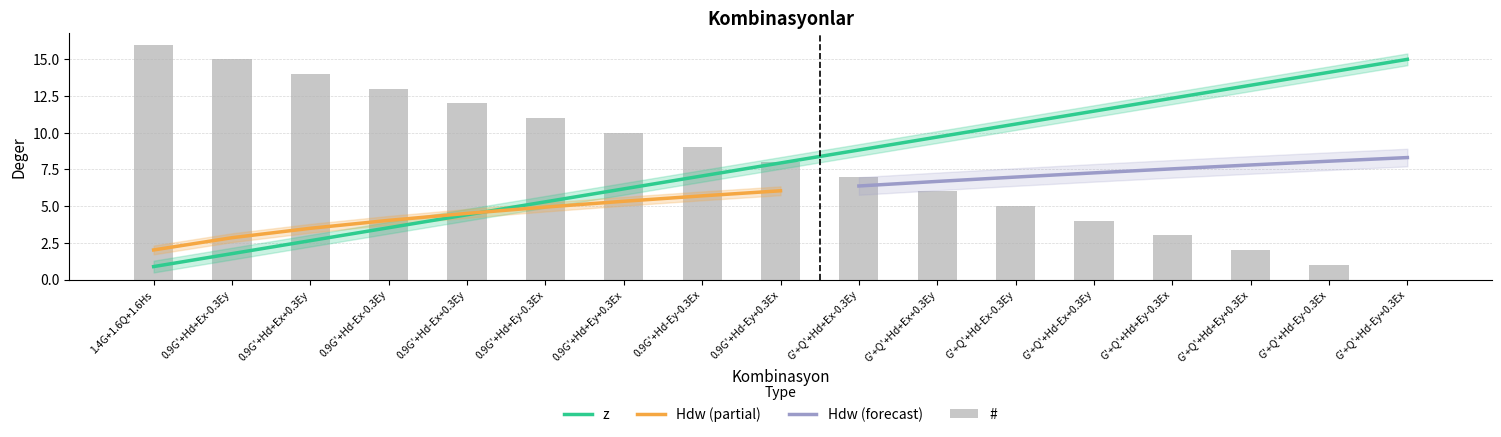

At which category is the sum across all series the highest?

1.4G+1.6Q+1.6Hs